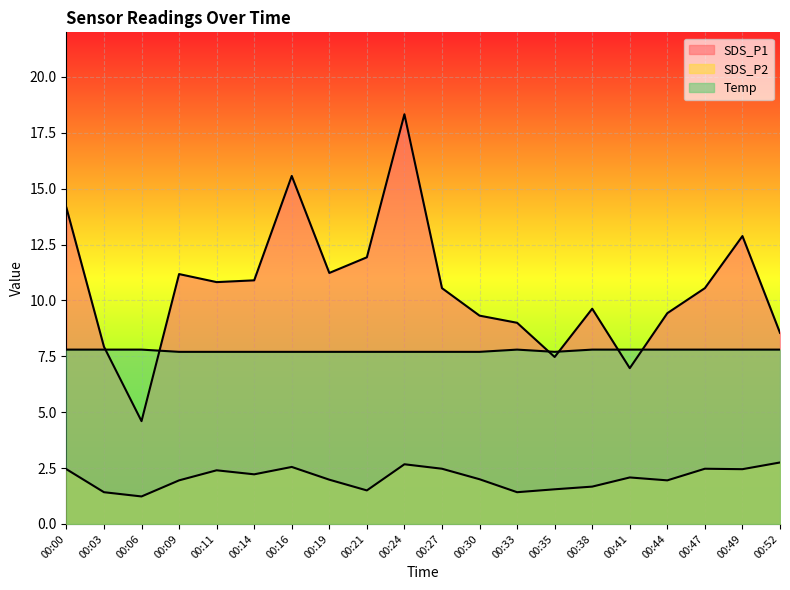

At which category is the sum across all series the highest?

00:24